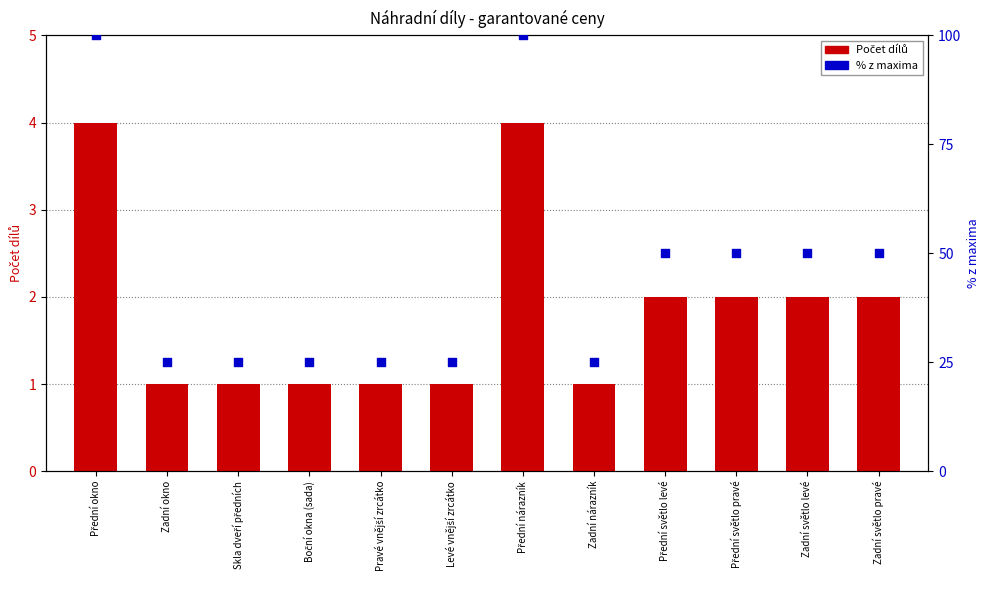

Which series contains the highest Y value?

% z maxima